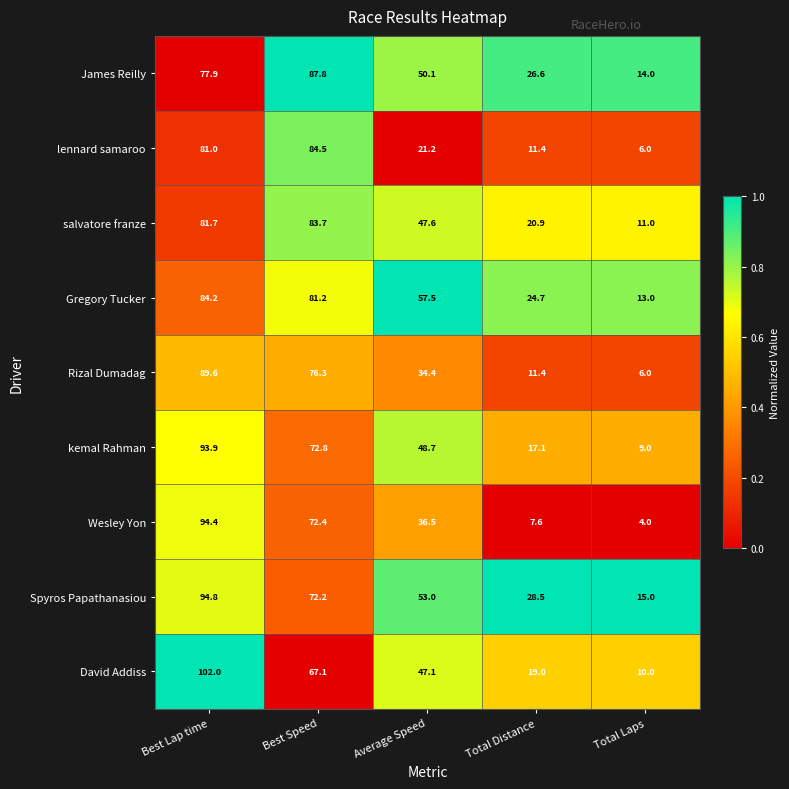

Is the value of Wesley Yon at Best Speed greater than the value of lennard samaroo at Average Speed?

Yes